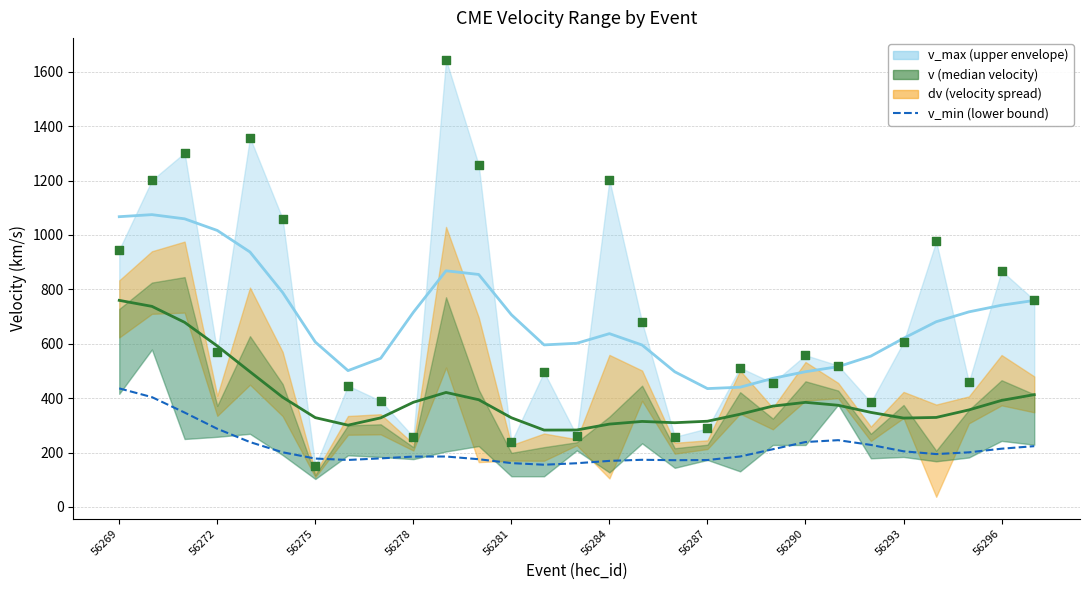

Between 20 and 22, which is larger?

22